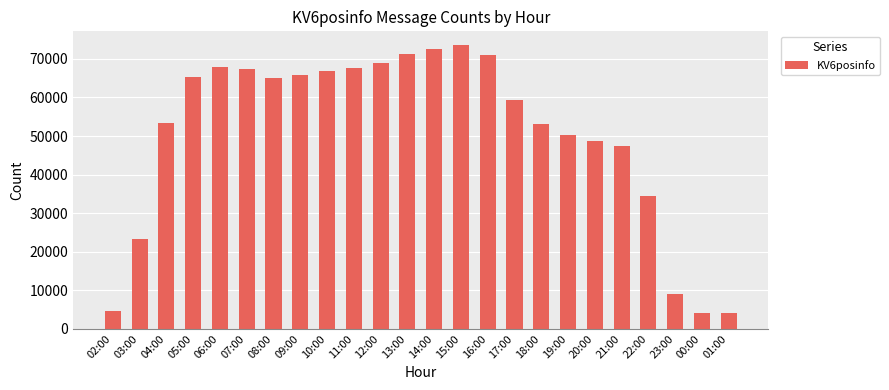

What is the sum of all values?

1214640